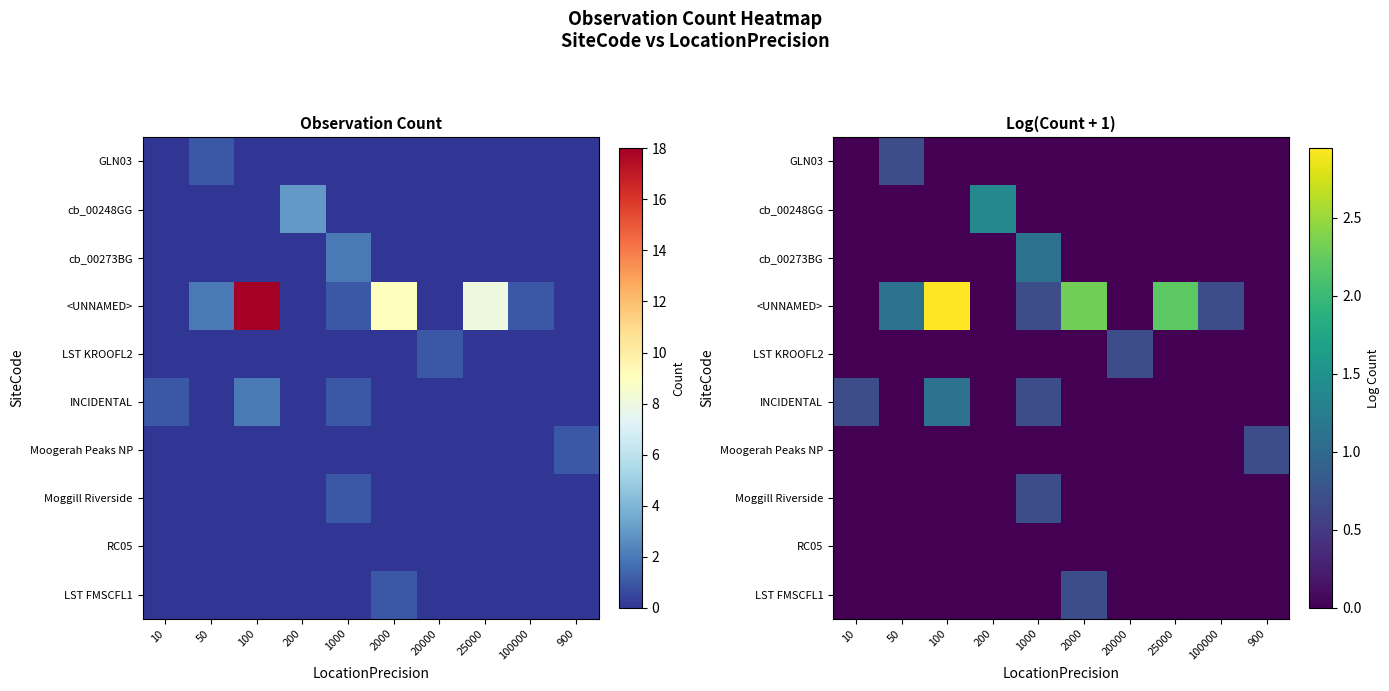

Count the Moogerah Peaks NP values in the range 0 to 1.

10